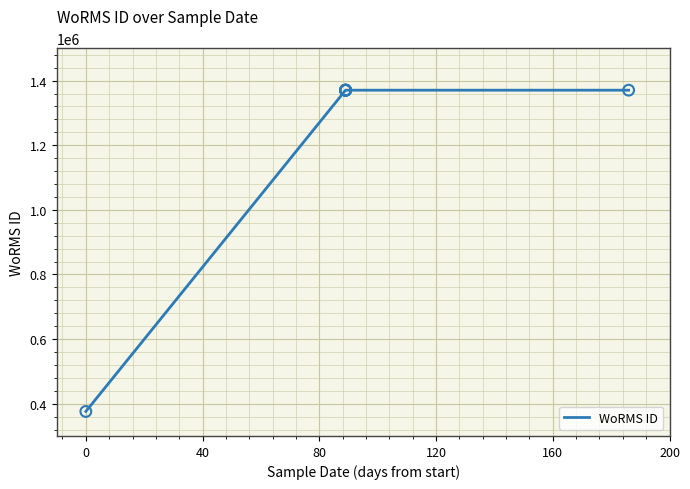

What is the ratio of the value at 200 to the value at 120?

1.0